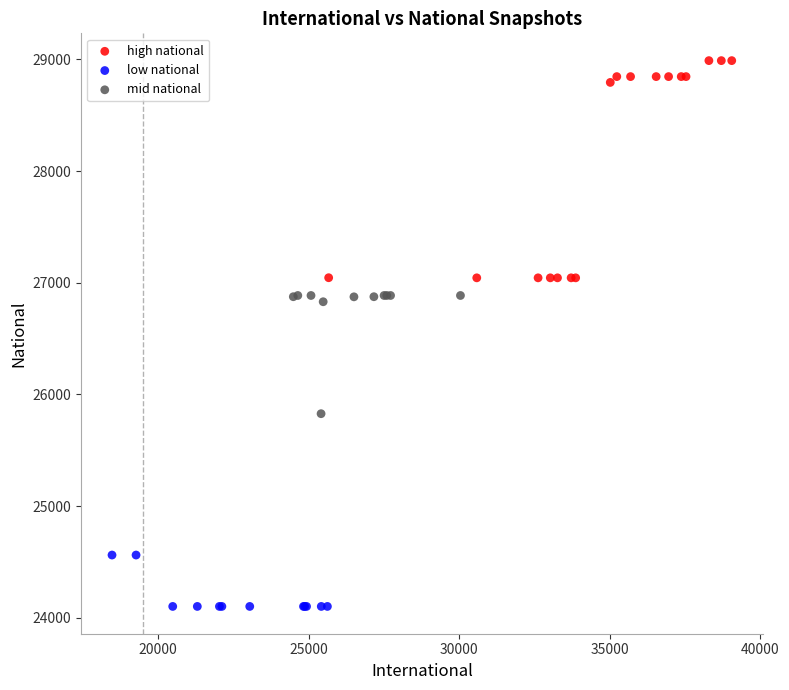

What are all the series names shown in the legend?

high national, low national, mid national